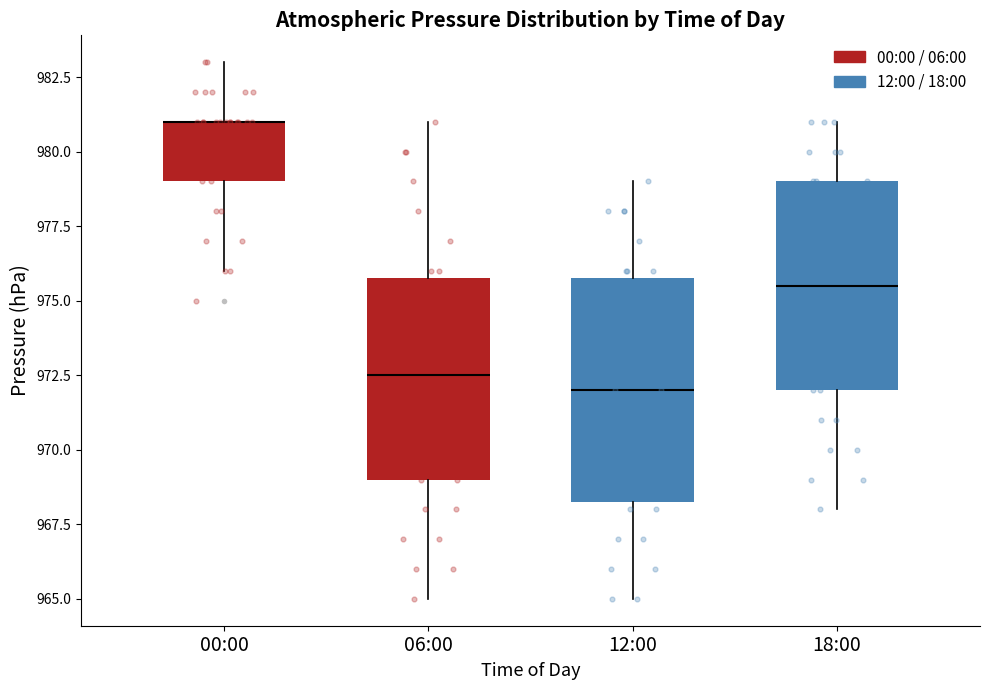

Reading left to right, read every box against the y-axis: the position of its median line, the range the box covers, and the ends of its whiskers. The values are not printed on the chart, so give them approximately, as read against the axis.

00:00: median 981.0 (drawn on the box's upper edge), box 979.0 to 981.0, whiskers 976.0 to 983.0
06:00: median 972.5, box 969.0 to 976.0, whiskers 965.0 to 981.0
12:00: median 972.0, box 968.5 to 976.0, whiskers 965.0 to 979.0
18:00: median 975.5, box 972.0 to 979.0, whiskers 968.0 to 981.0